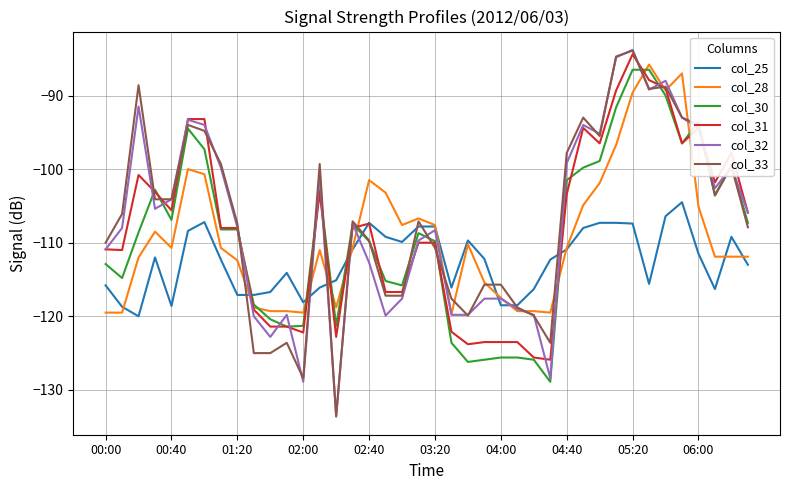

True or false: col_30 and col_25 intersect in this chart.

True